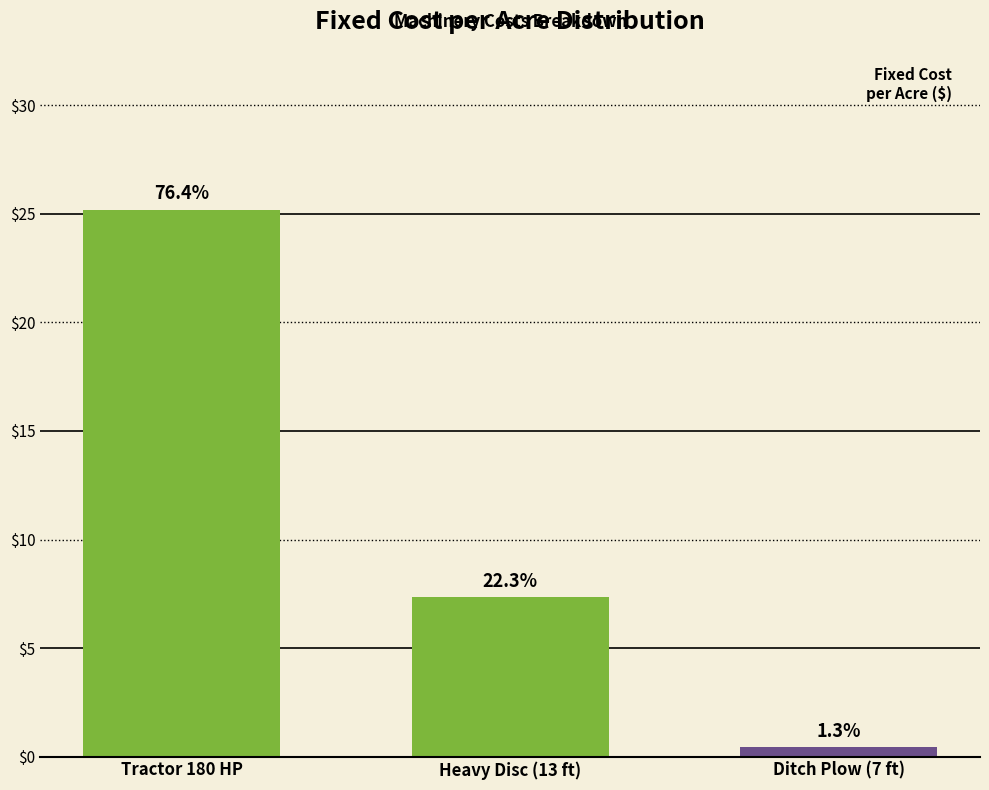

Are the bars horizontal?

No